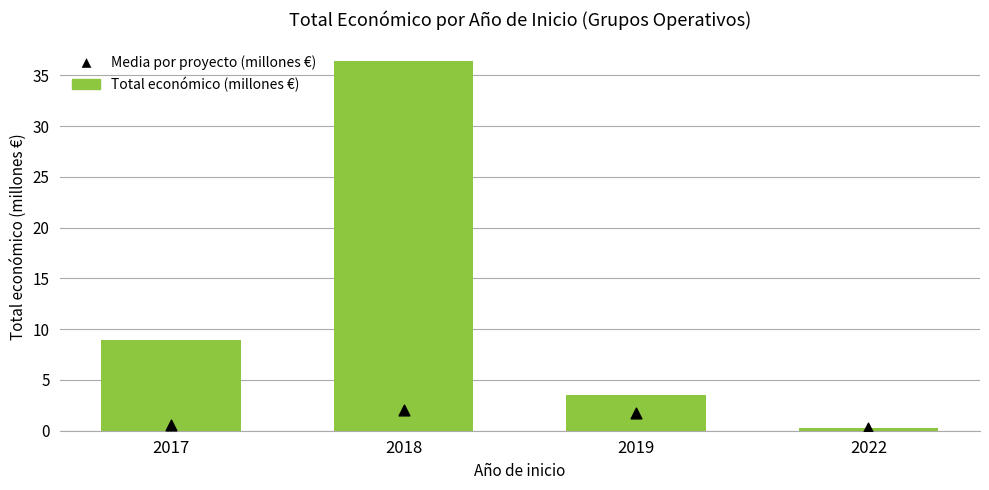

What are all the series names shown in the legend?

Total económico (millones €), Media por proyecto (millones €)